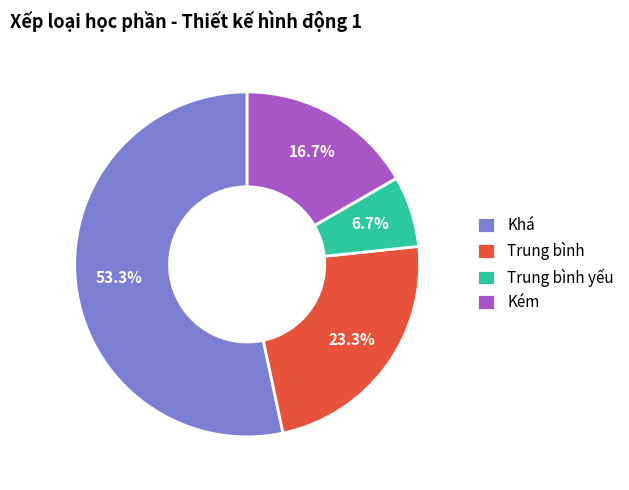

Rank the categories by value from highest to lowest.

Khá, Trung bình, Kém, Trung bình yếu